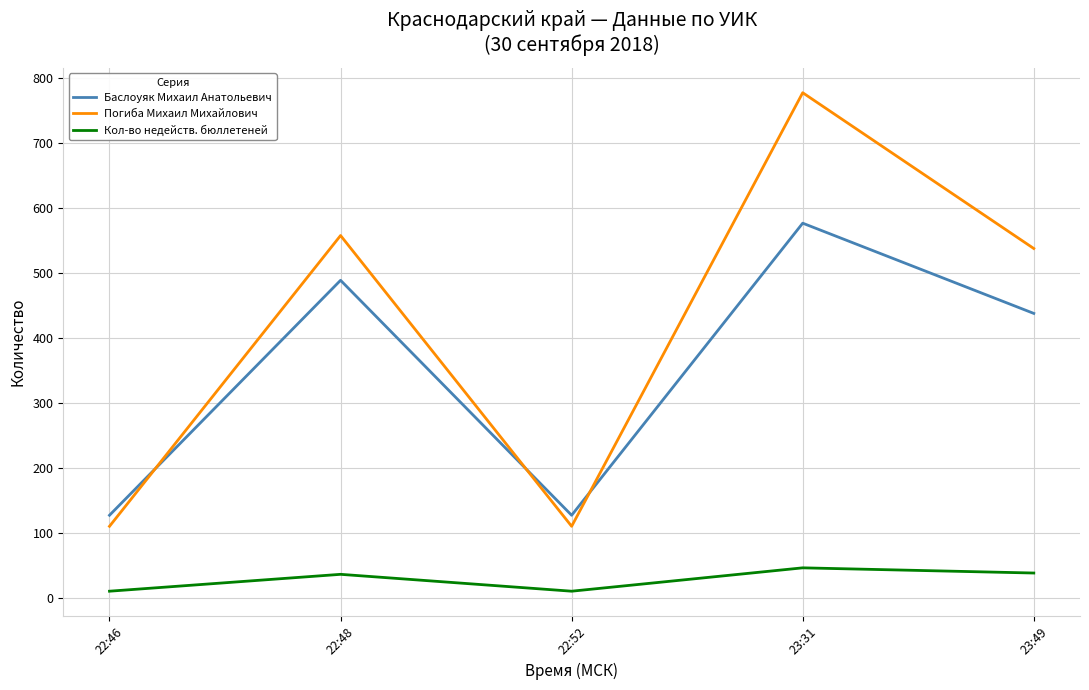

In Кол-во недейств. бюллетеней, how many points are higher than both neighbors (excluding endpoints)?

2